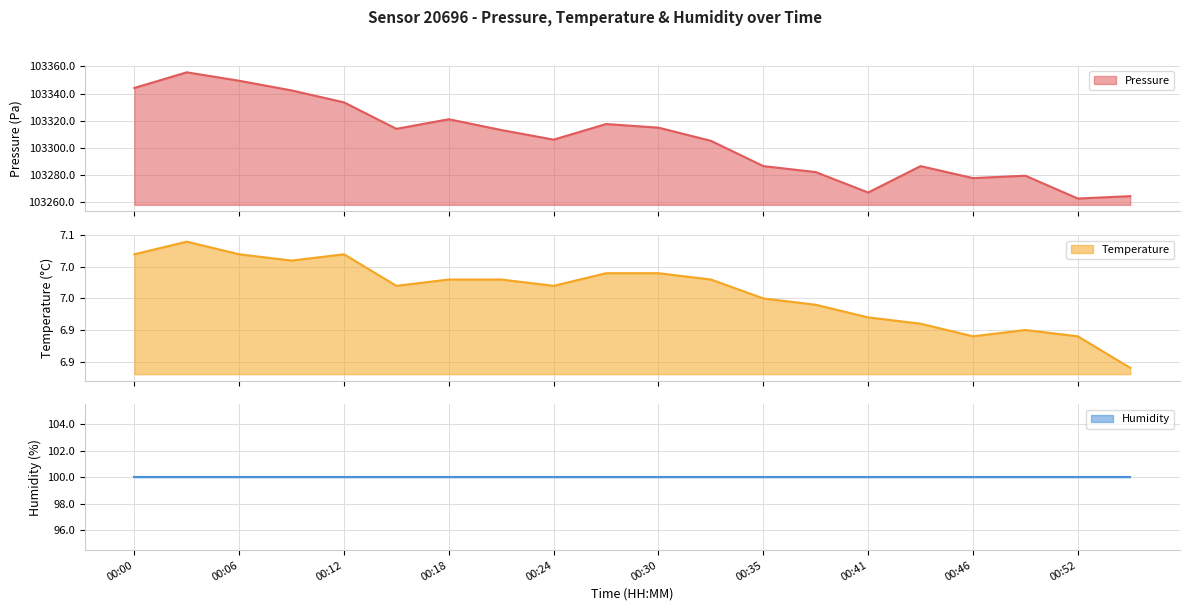

Count the number of categories in the chart.

20